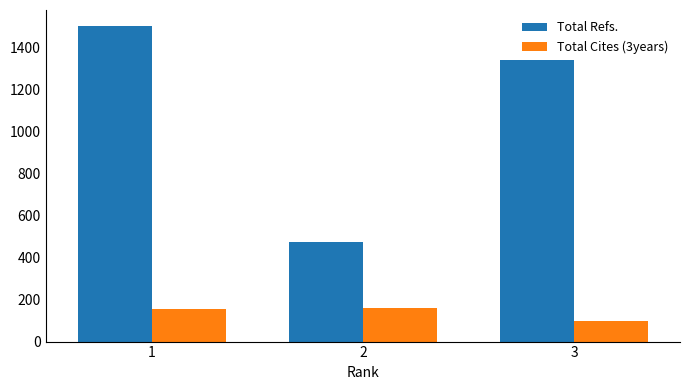

What is the lowest value of the Total Refs. series?

475